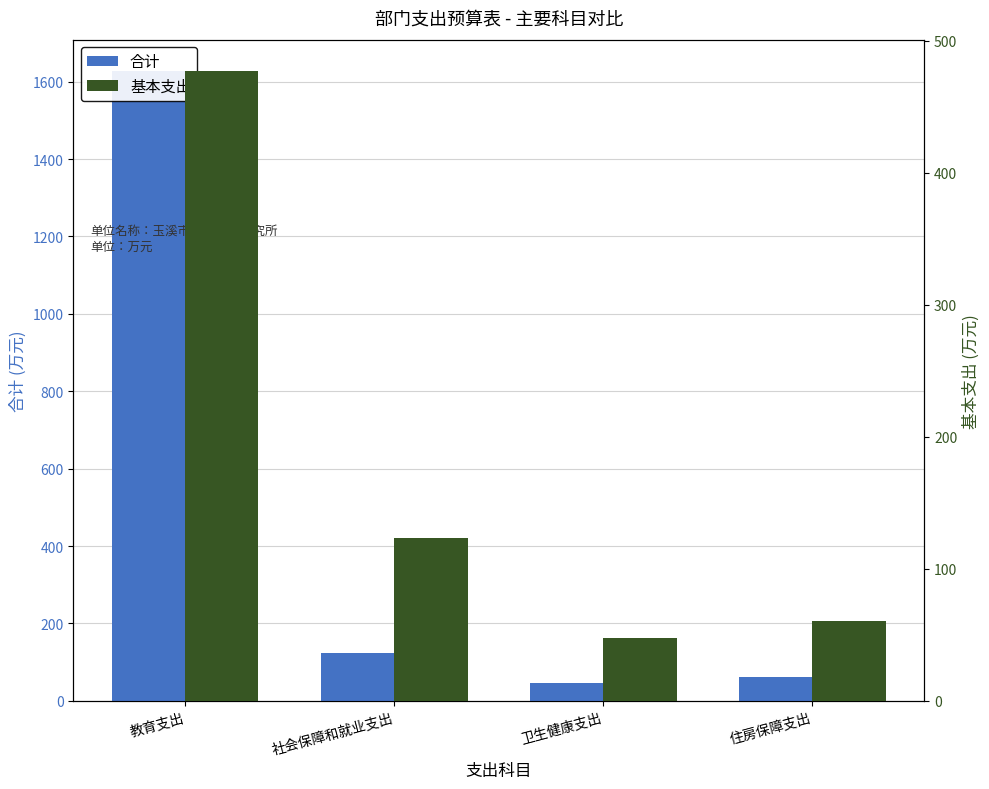

Which series changed the most between 教育支出 and 社会保障和就业支出?

合计